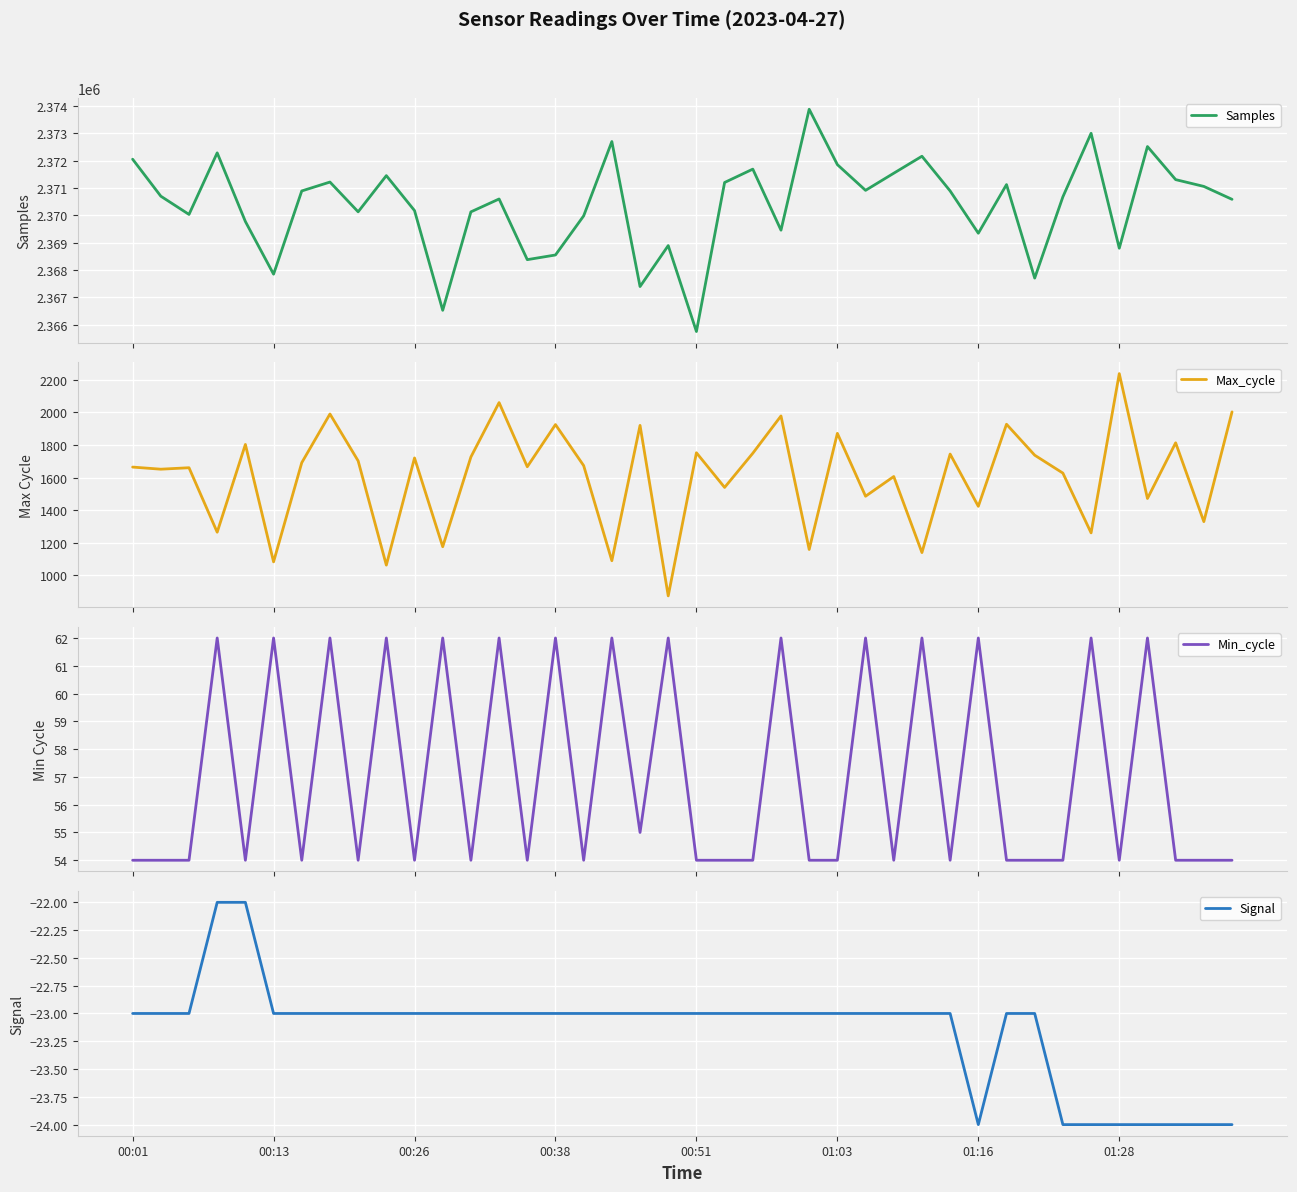

What is the maximum value for Samples?

2373885